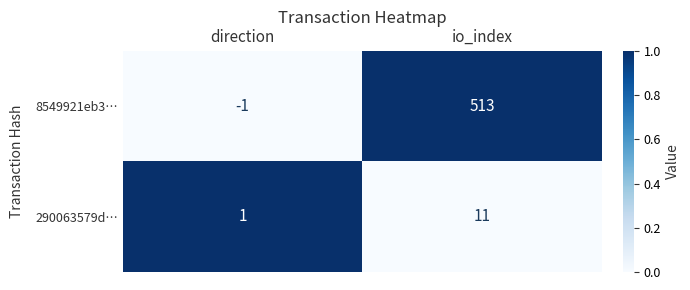

Reading left to right, list all the values displayed in this chart.

8549921eb3…: direction=-1	io_index=513
290063579d…: direction=1	io_index=11